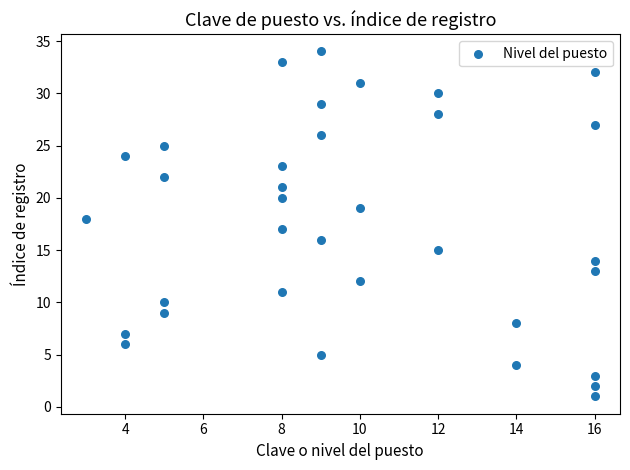

What is the range of Y values (max minus min)?

33